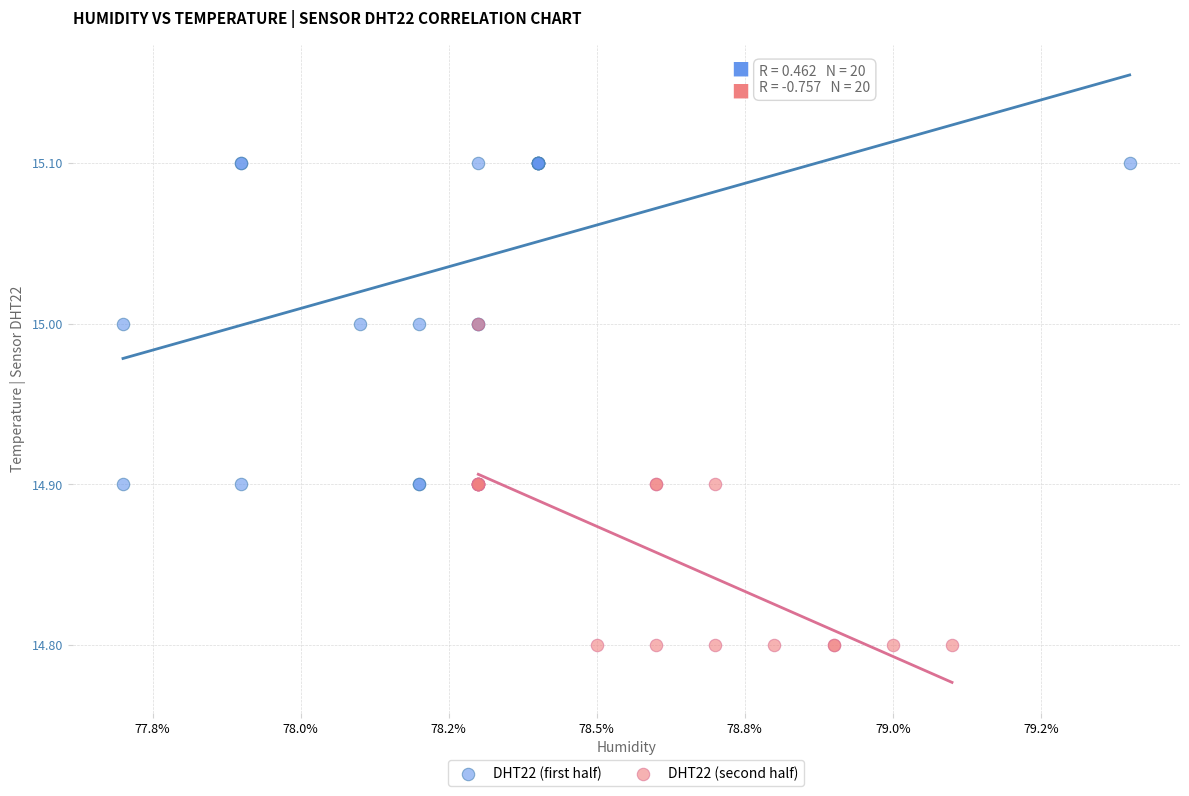

Which series contains the lowest Y value?

DHT22 (second half)